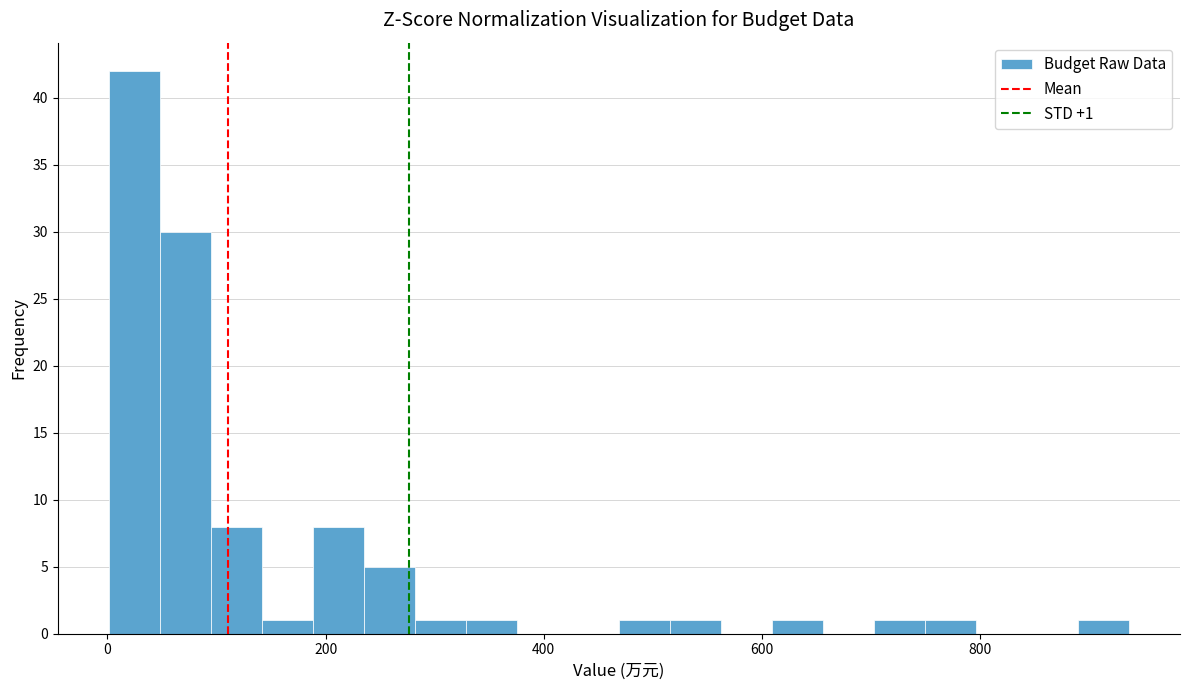

Around what value on the x-axis is the tallest bar? Give the approximate position of its centre, as read against the axis.

20